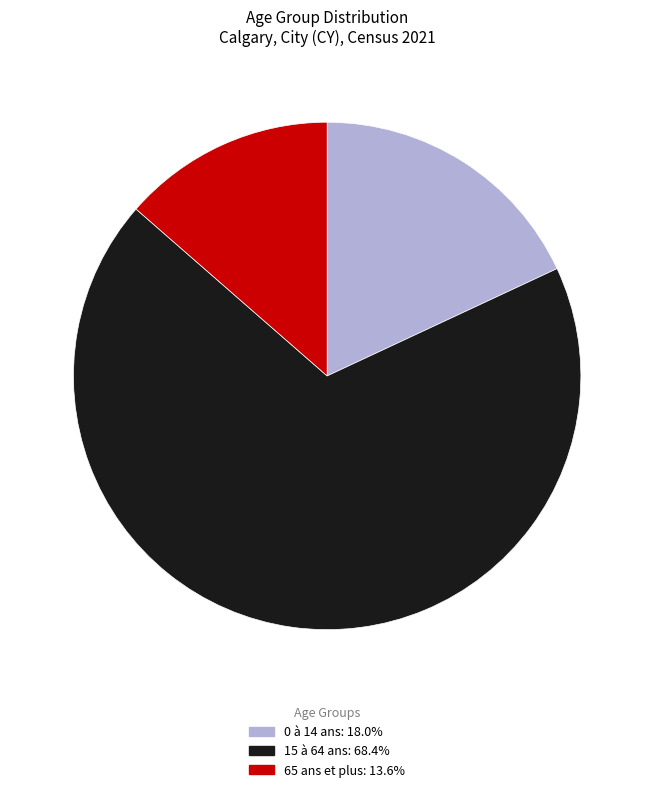

Which has a higher value, 0 à 14 ans or 15 à 64 ans?

15 à 64 ans